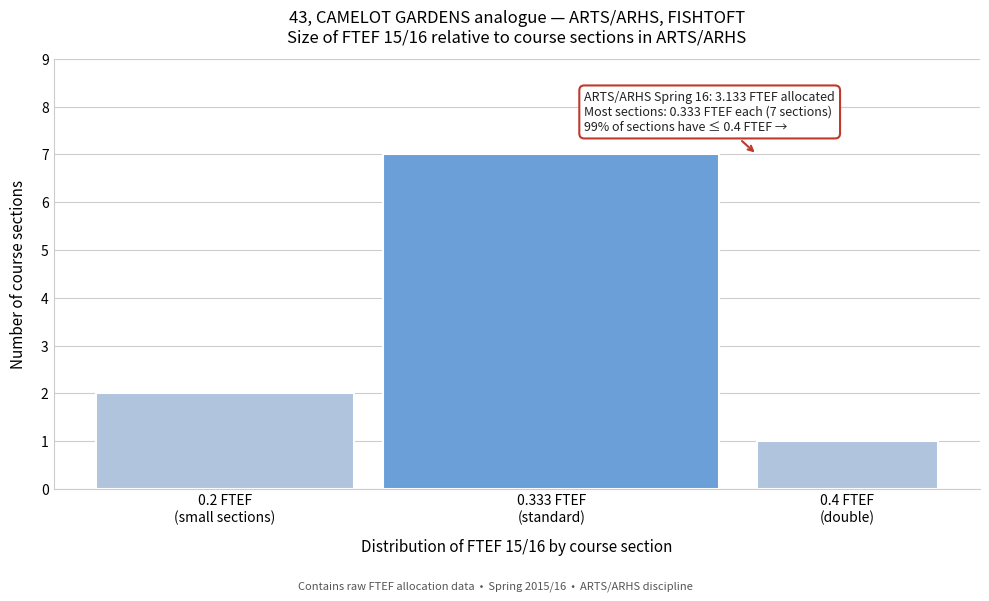

Reading right to left, extract all data points from this chart.

1	7	2